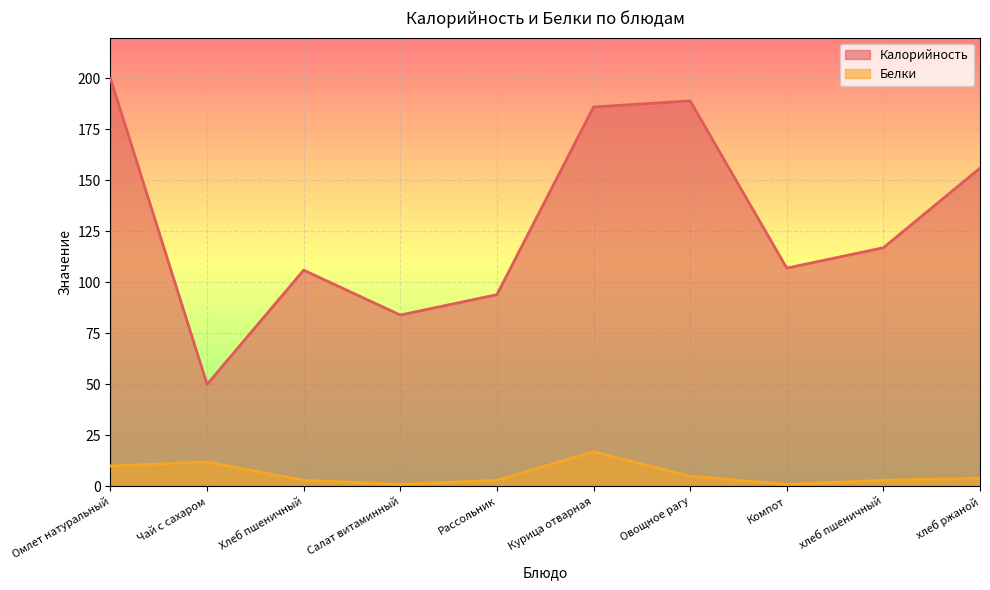

What are all the series names shown in the legend?

Калорийность, Белки